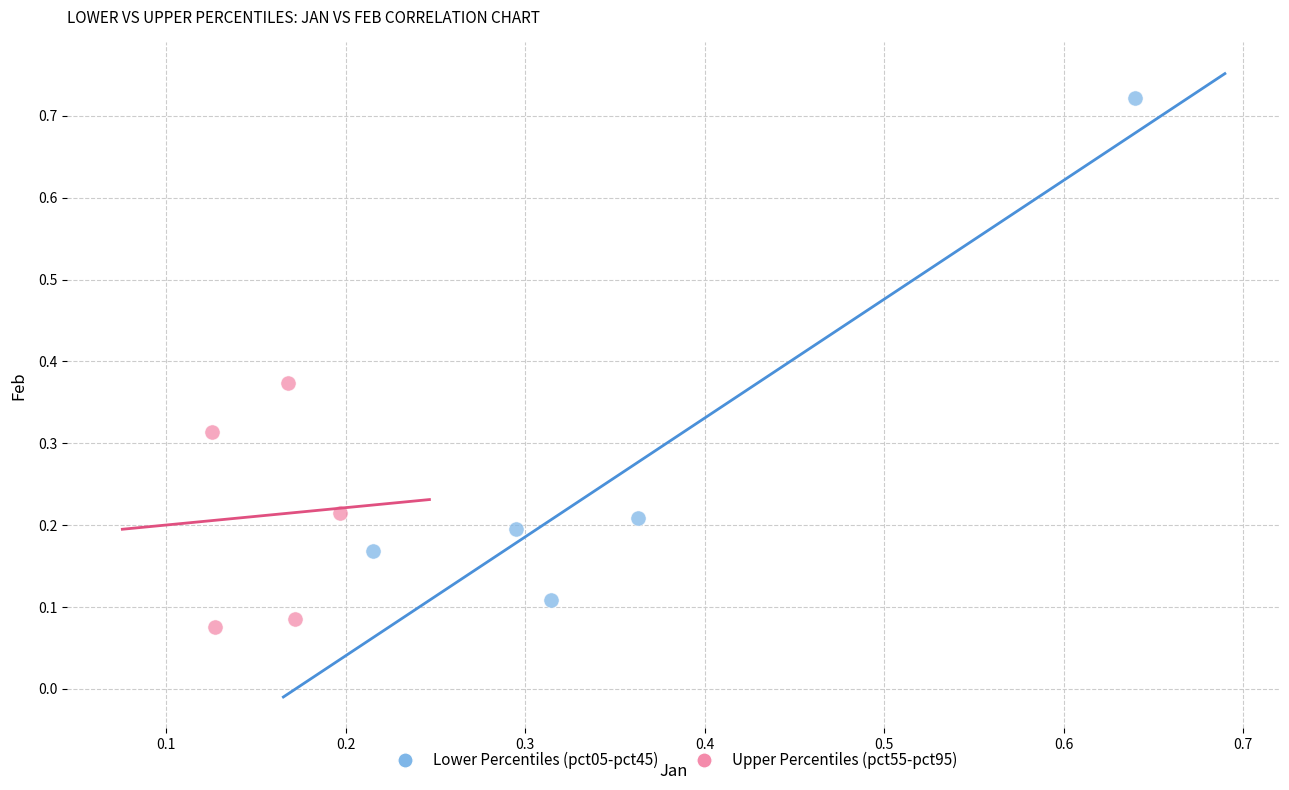

Which series has the widest spread of Y values?

Lower Percentiles (pct05-pct45)